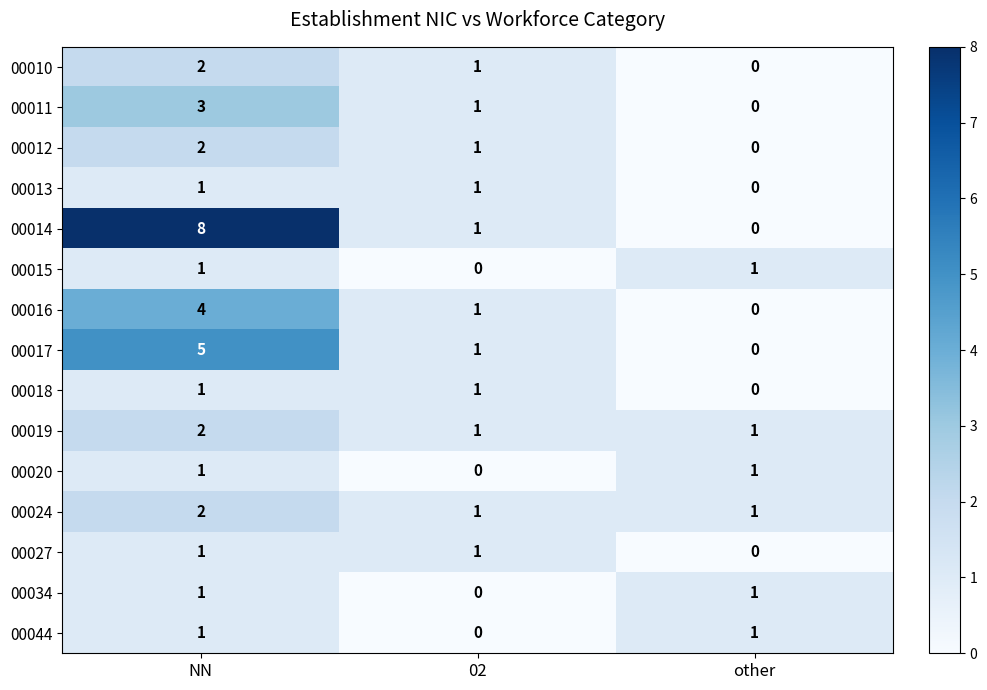

How many values in the 00016 series are below 1?

1